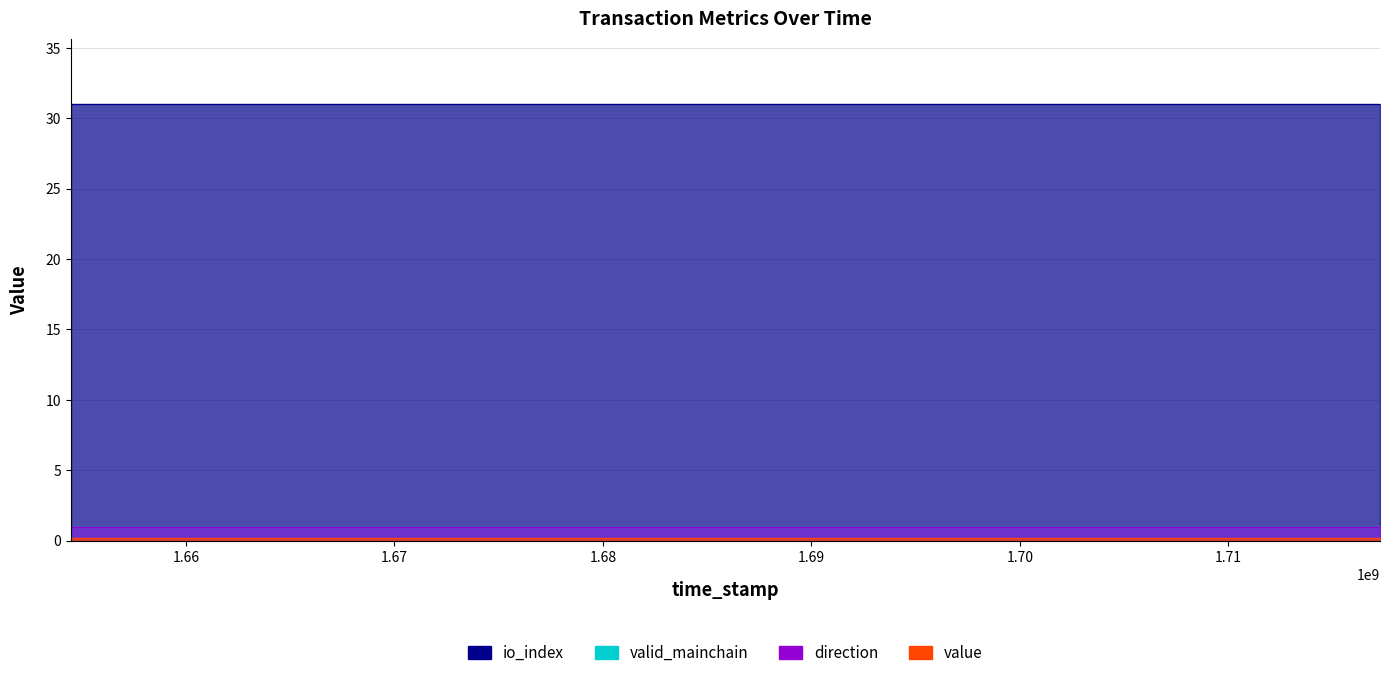

True or false: direction and valid_mainchain intersect in this chart.

False